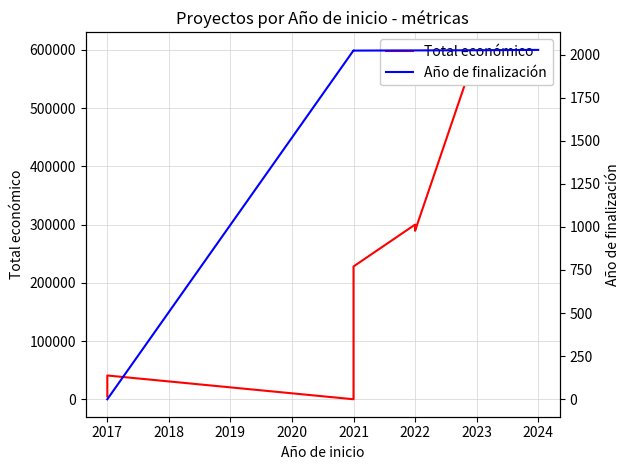

Which series changed the most between 2017 and 2021?

Total económico